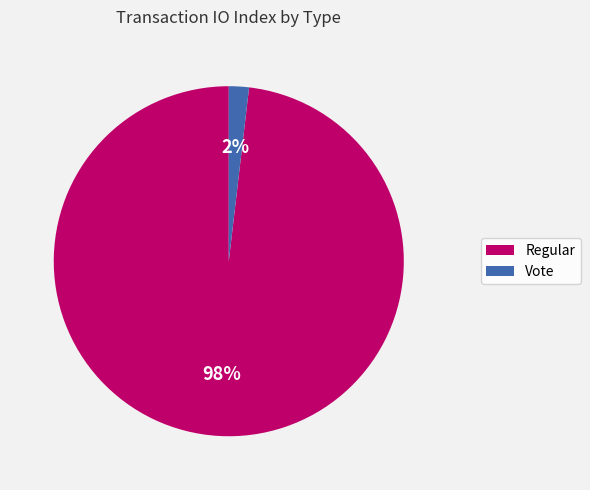

What percentage is the Vote slice, to the nearest percent?

2%